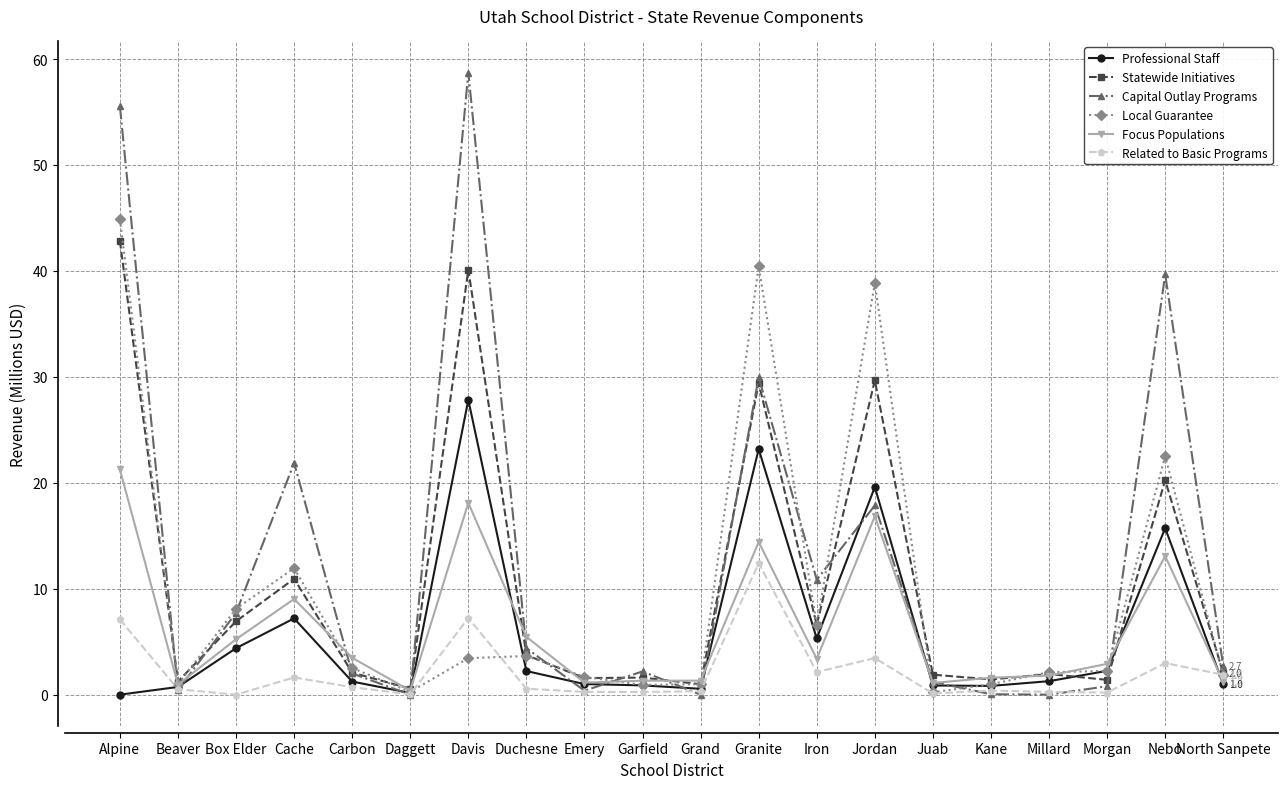

True or false: Capital Outlay Programs has a value of 33.4 at Davis.

False